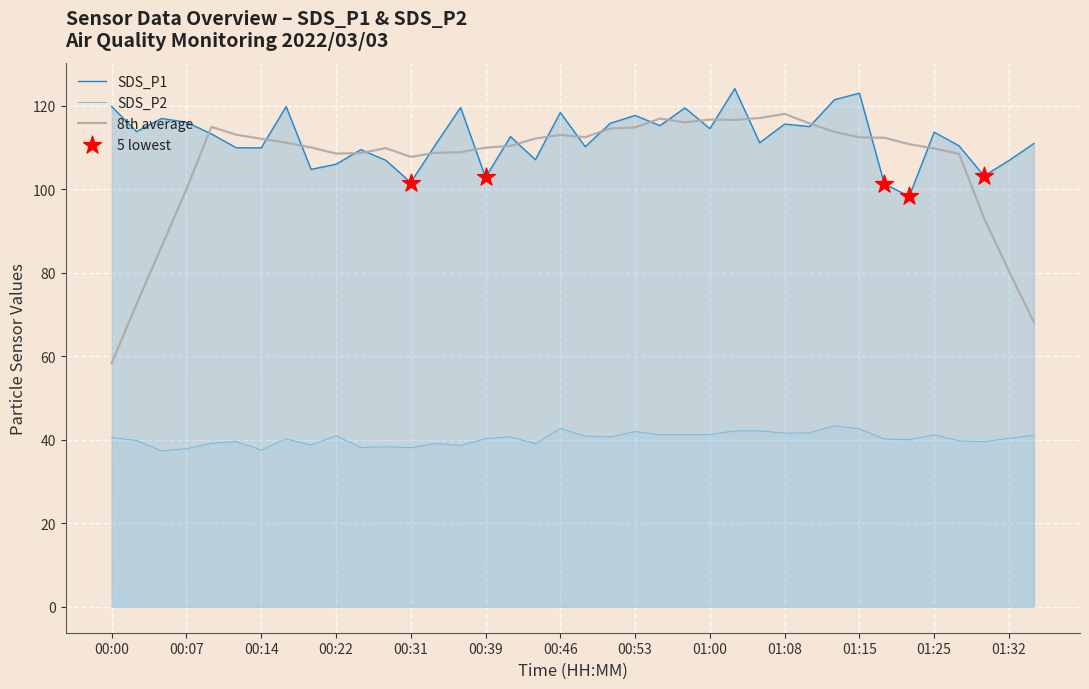

Which series has the largest total across all categories?

SDS_P1